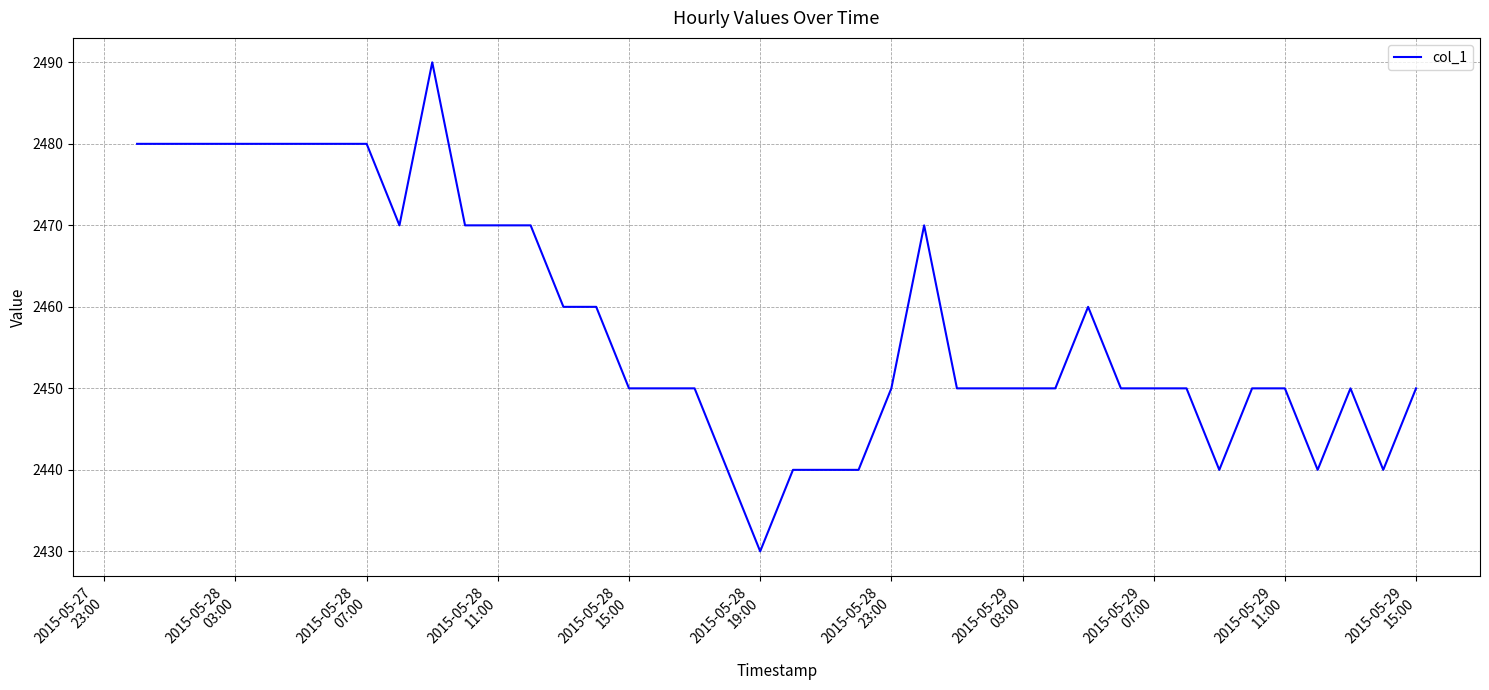

What is the difference between the maximum and minimum values?

60